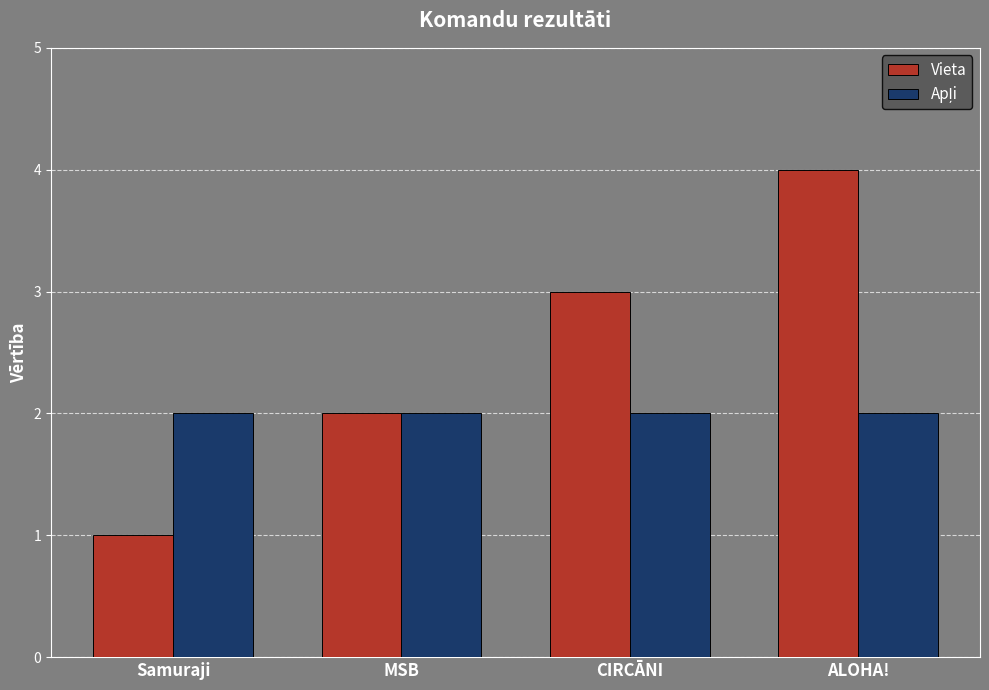

What is the difference between the maximum and minimum values in the Vieta series?

3